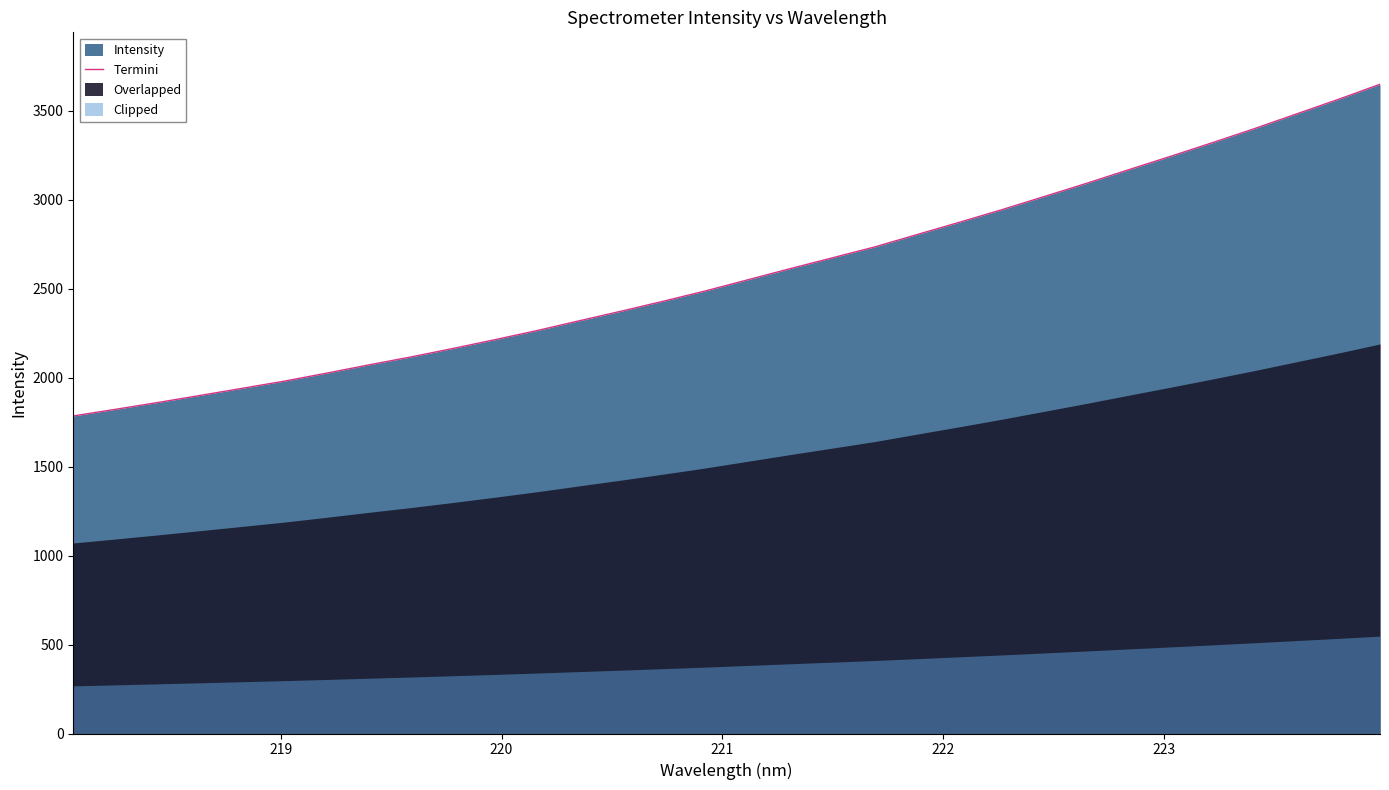

How many data points does each series have?

32